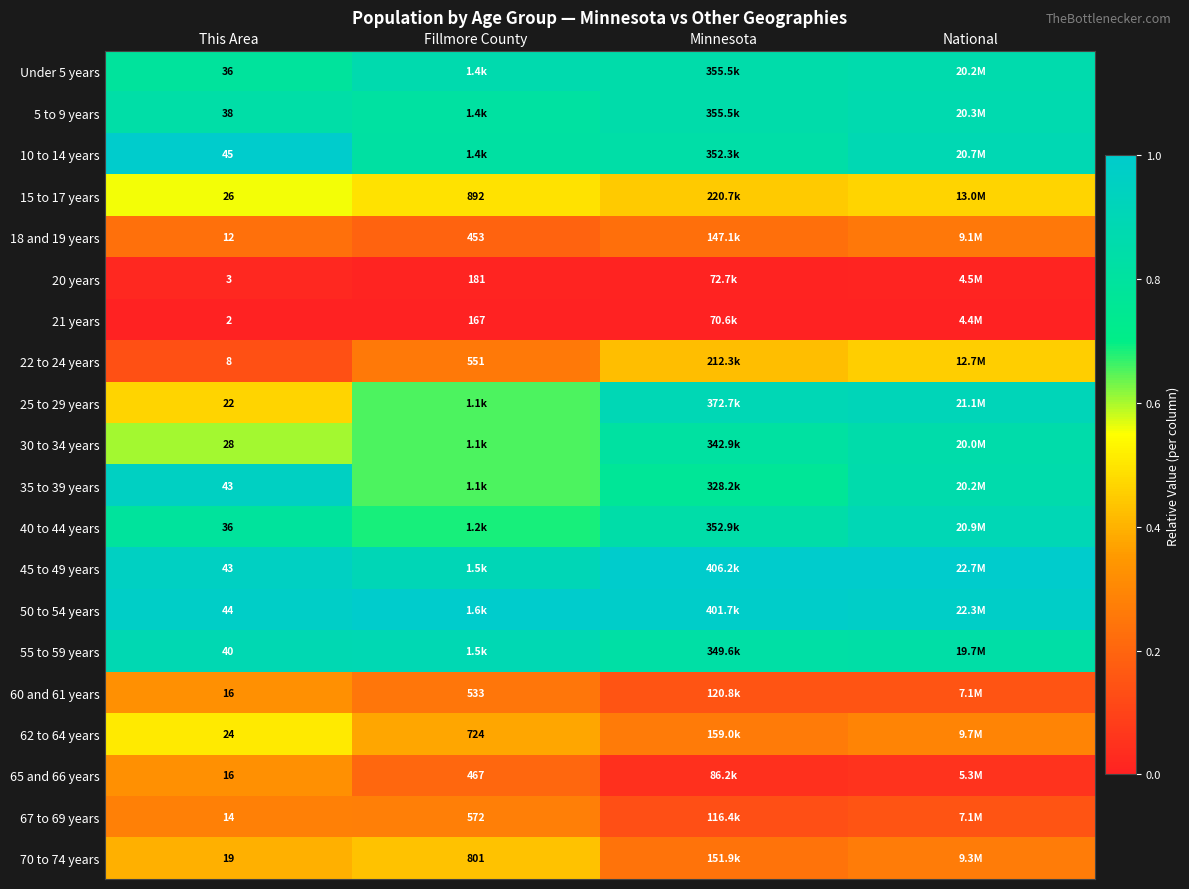

Which category has the lowest value across all series?

This Area